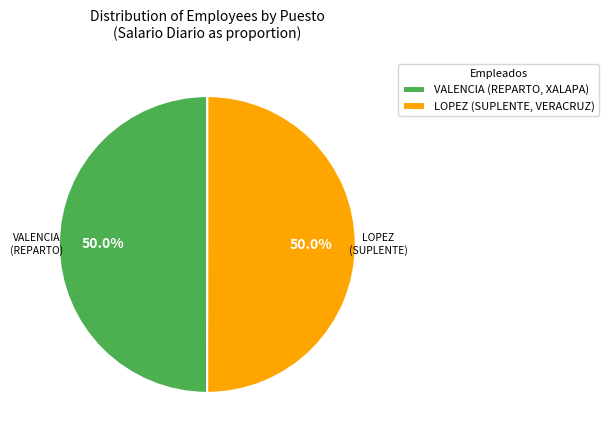

What percentage do VALENCIA (REPARTO, XALAPA) and LOPEZ (SUPLENTE, VERACRUZ) together represent?

100.0%